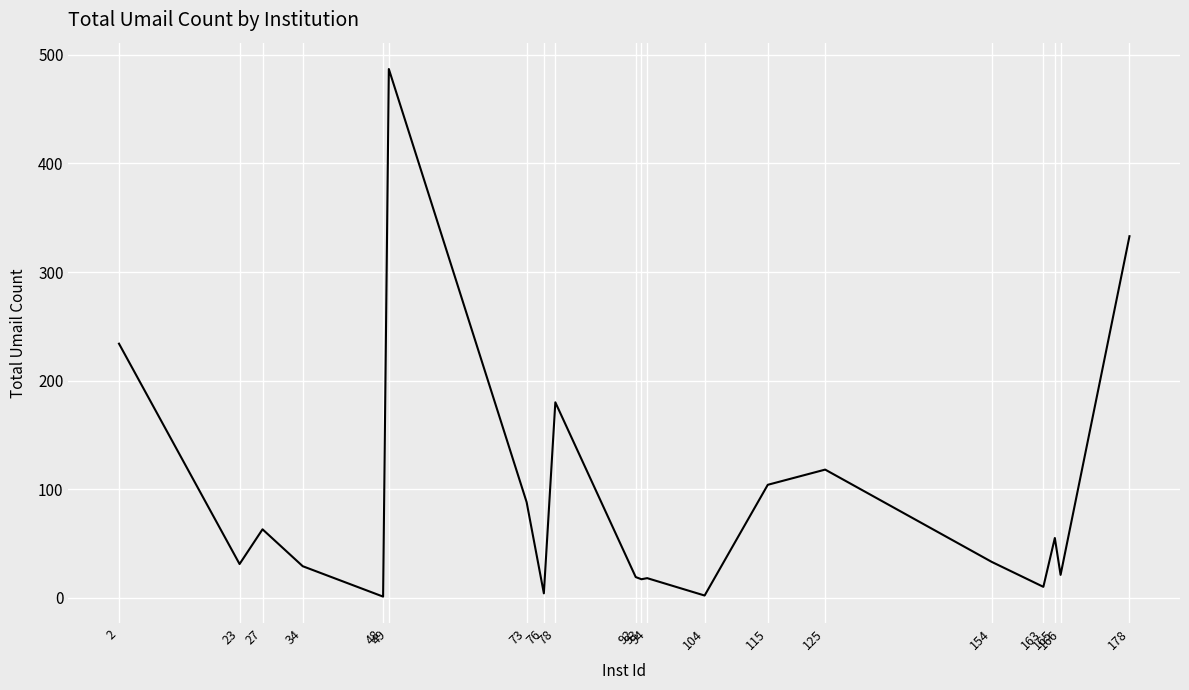

The chart shows a value of 260 at 78. True or false?

False